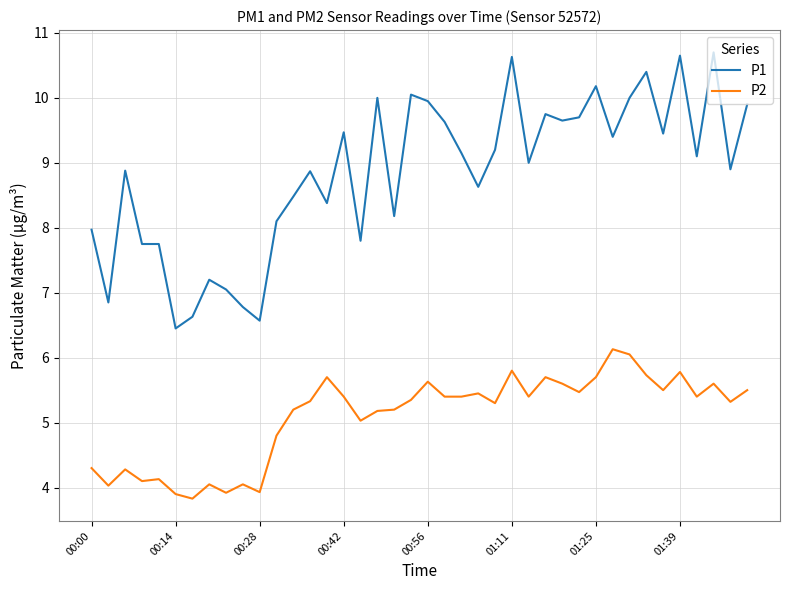

What is the highest value of the P2 series?

6.1